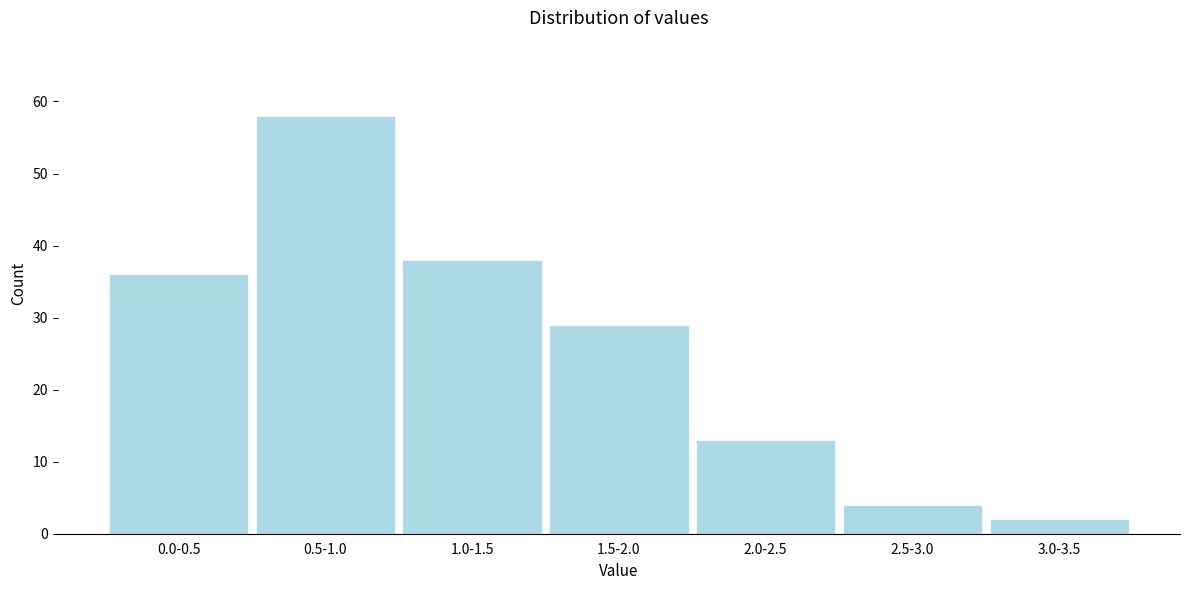

Reading right to left, list all the values displayed in this chart.

2	4	13	29	38	58	36